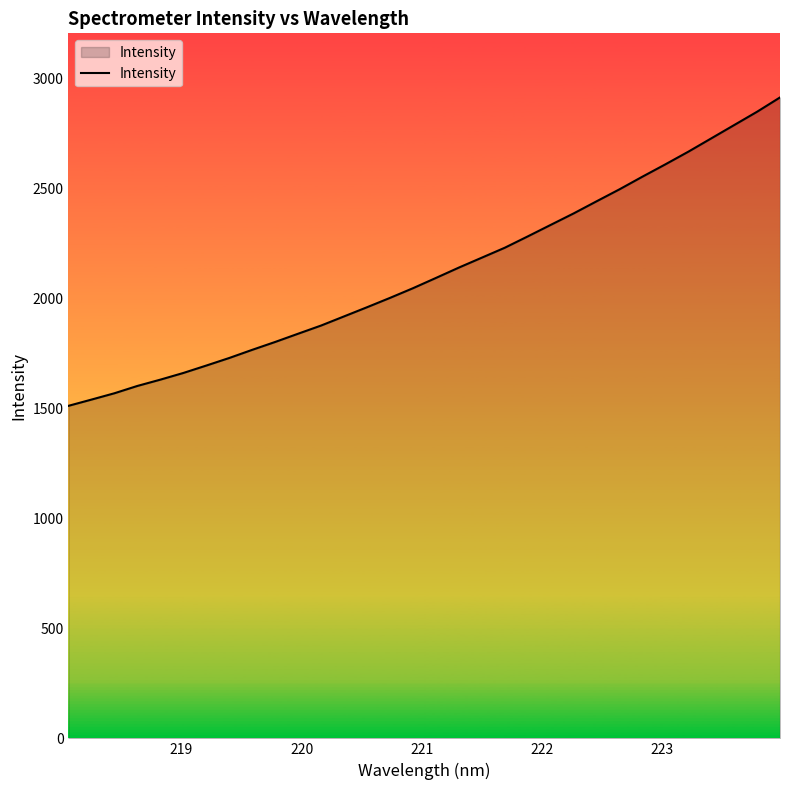

What is the maximum value shown in the chart?

2912.1